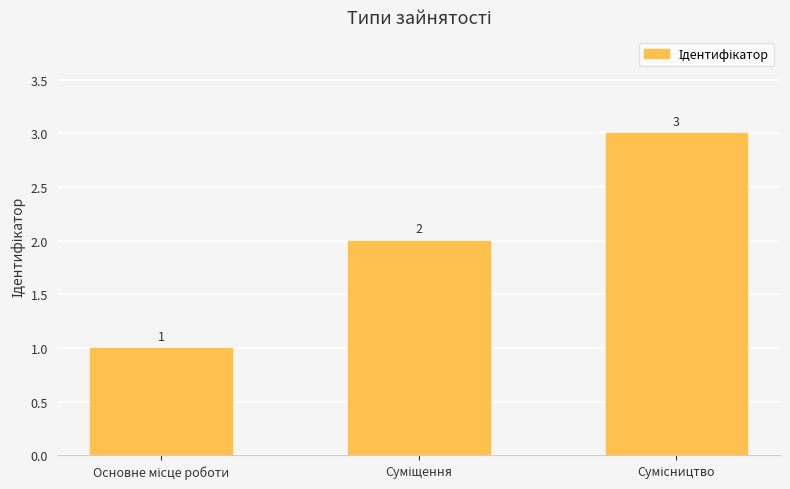

What is the greatest value displayed?

3